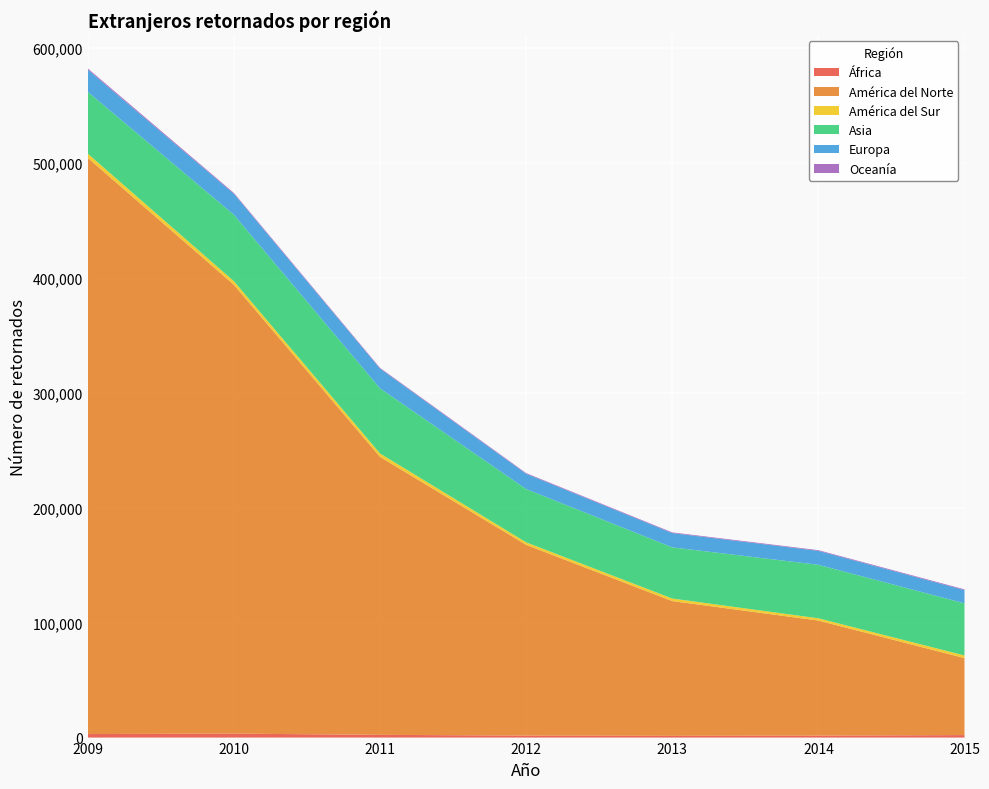

Reading left to right, transcribe all the data shown in this chart.

África: 3073	3441	2389	1724	1505	1710	2182
América del Norte: 501543	390702	241952	166062	117316	100161	67012
América del Sur: 3640	3139	2961	2174	2222	1957	2294
Asia: 53825	57789	56693	46364	44554	46552	45381
Europa: 19255	18200	17185	13291	12403	12159	11476
Oceanía: 1074	792	624	597	601	601	668